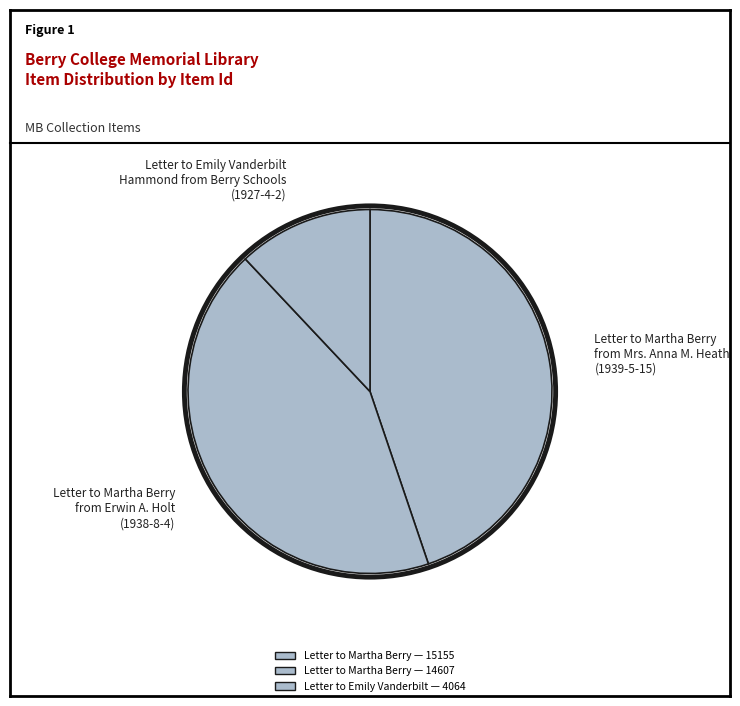

Combined, do Letter to Martha Berry from Mrs. Anna M. Heath (1939-5-15) and Letter to Martha Berry from Erwin A. Holt (1938-8-4) account for over 50%?

Yes